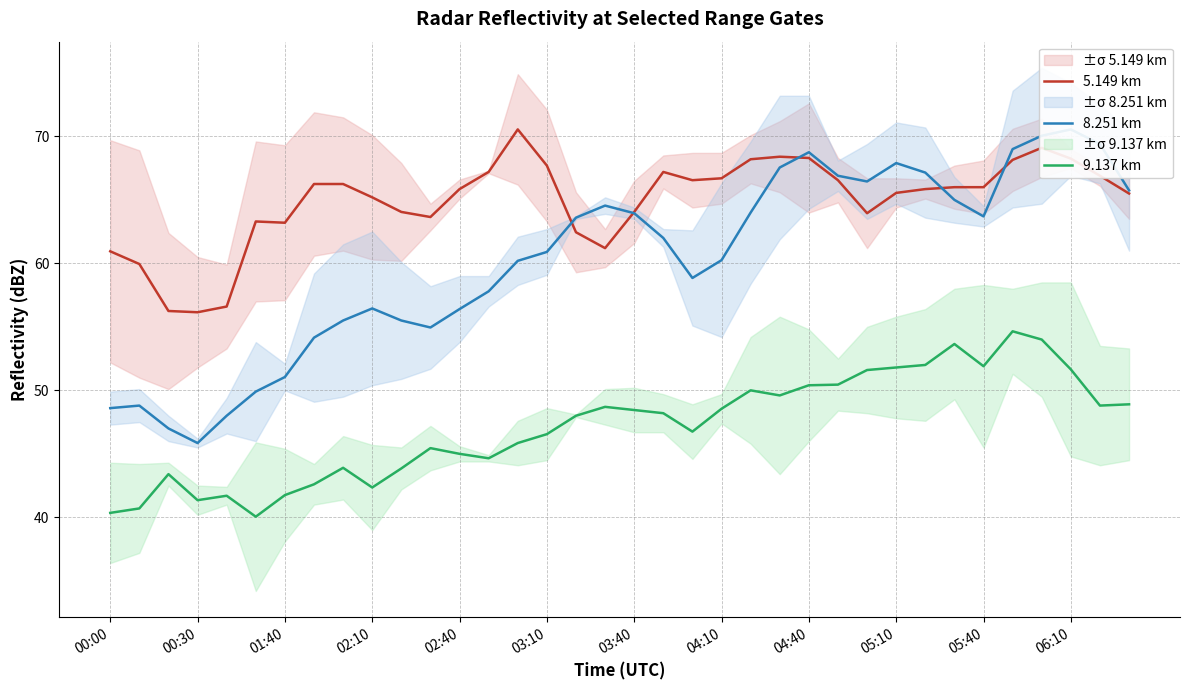

How many lines are shown in the chart?

3